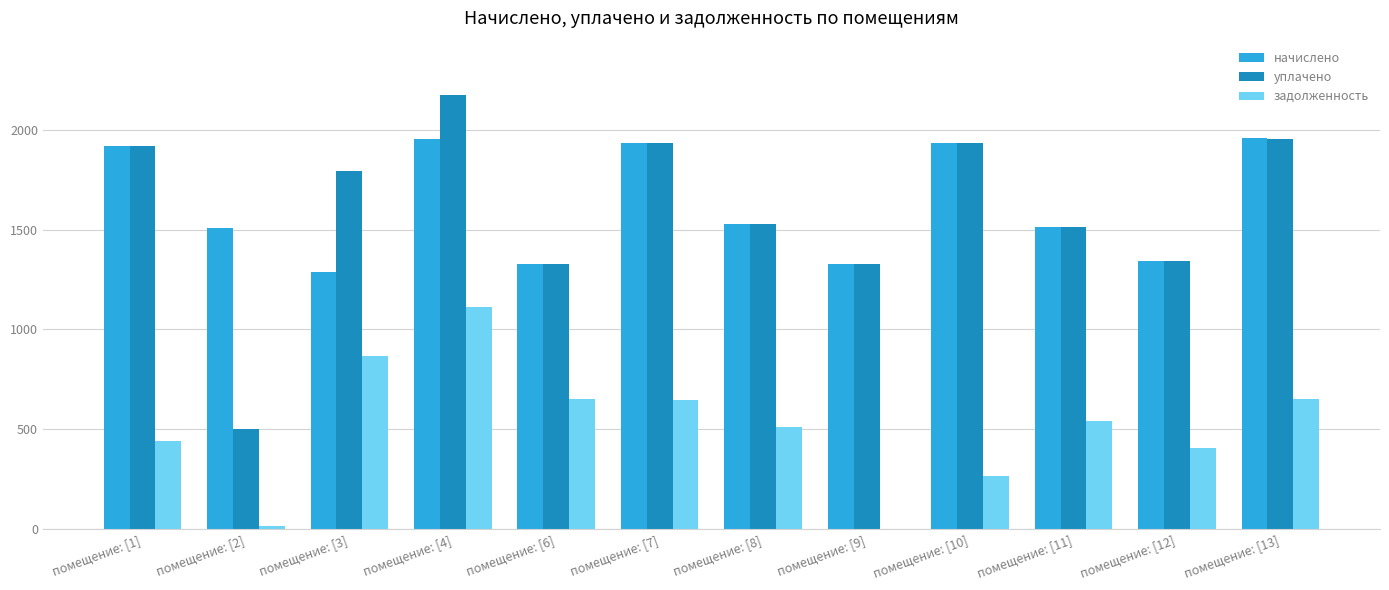

The value of начислено at помещение: [12] is 1342.1. True or false?

True